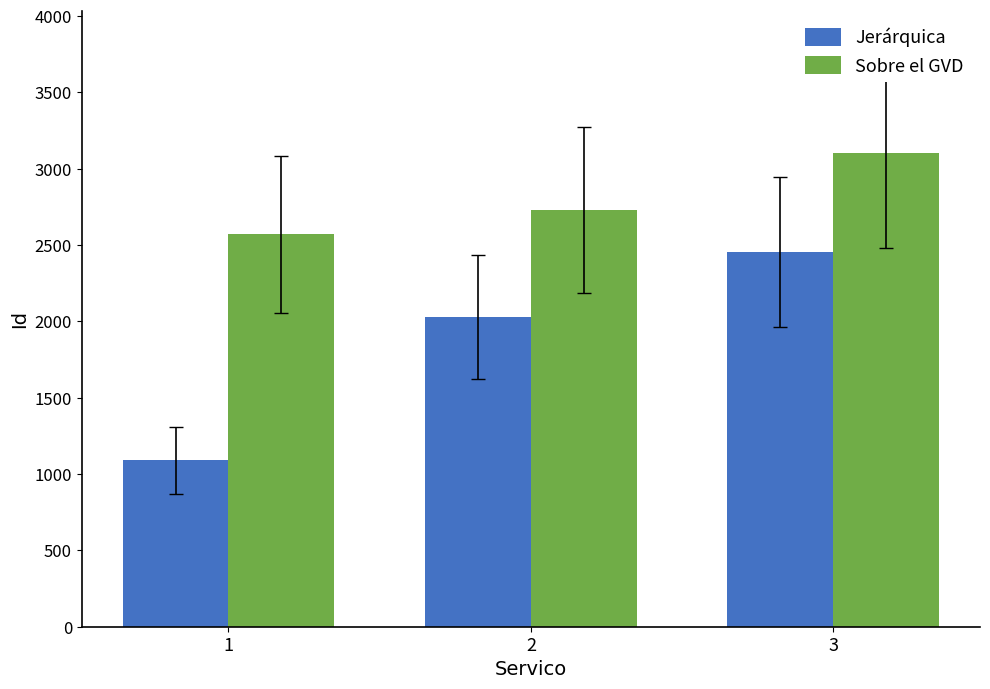

What is the value of the Sobre el GVD bar at the 3rd from the left?

3103